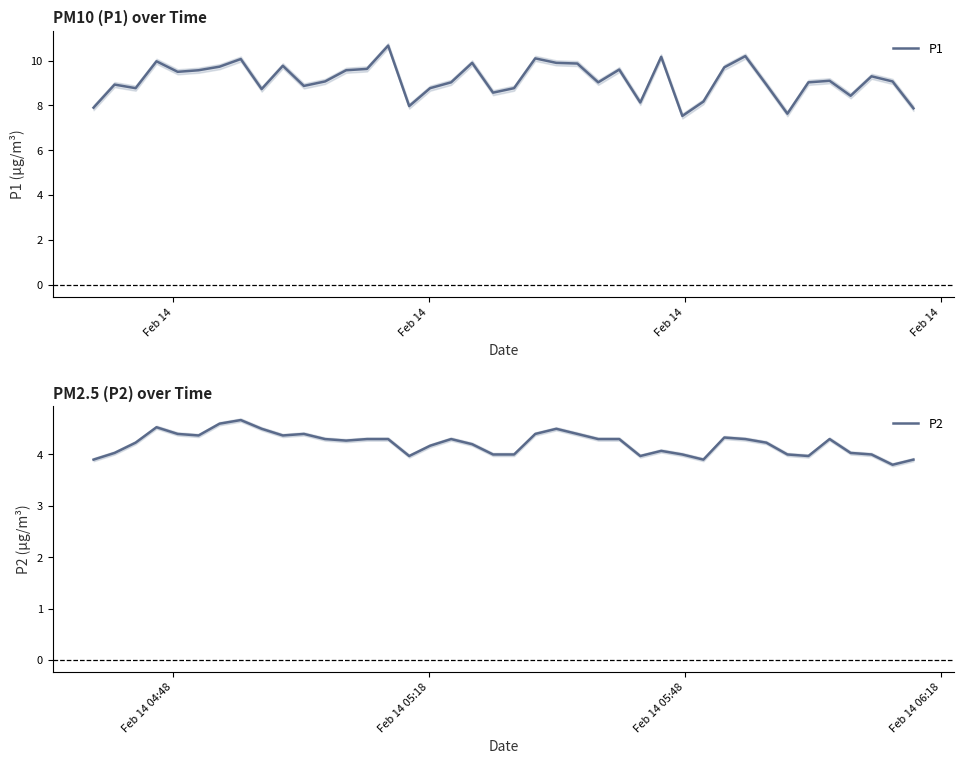

What is the highest value of the P1 series?

10.7